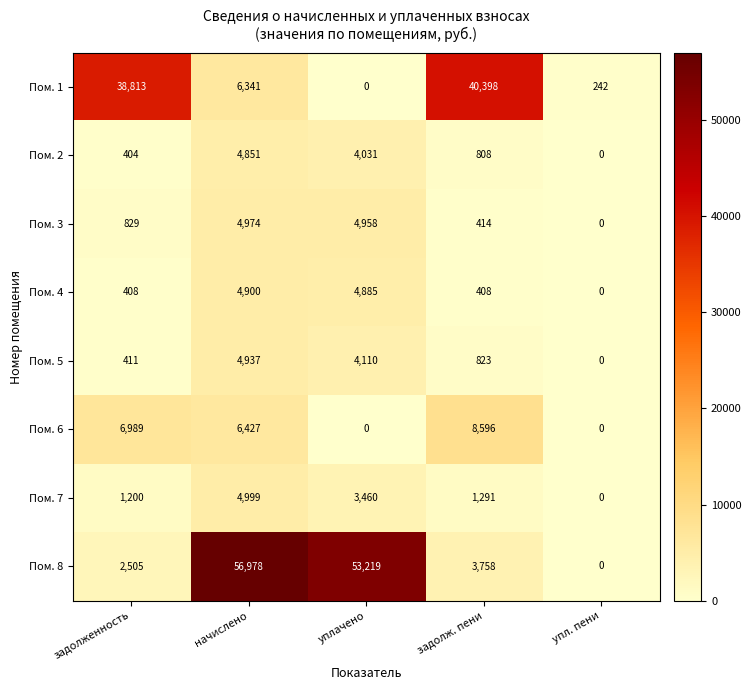

What is the approximate value of Пом. 1 at задолж. пени?

40398